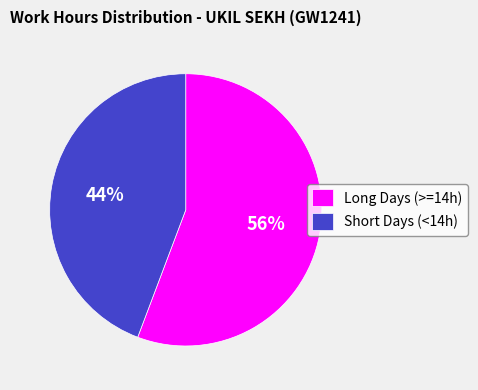

What is the smallest slice in the pie chart?

Short Days (<14h)